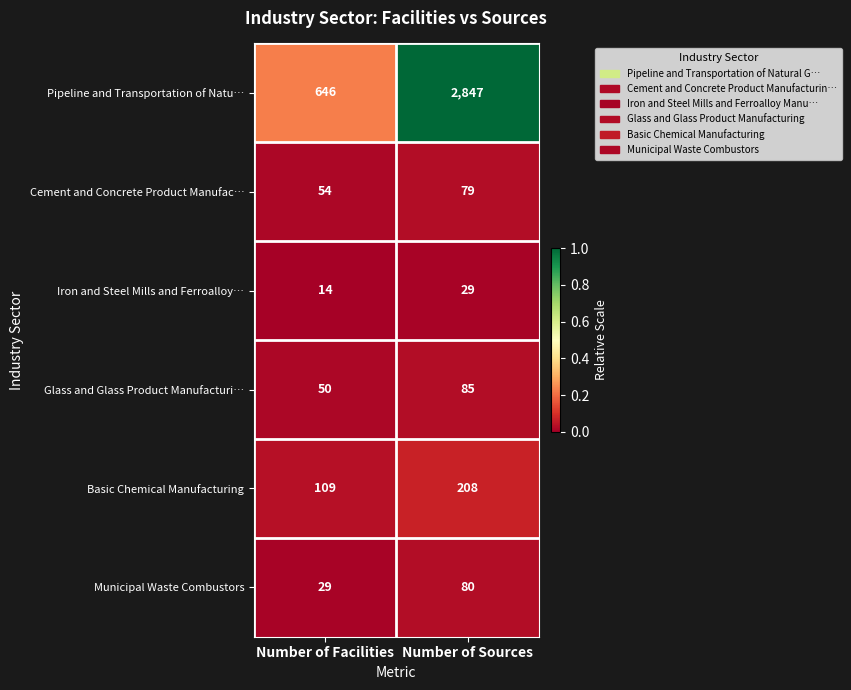

Reading left to right, extract all data points from this chart.

Pipeline and Transportation of Natu…: 646	2847
Cement and Concrete Product Manufac…: 54	79
Iron and Steel Mills and Ferroalloy…: 14	29
Glass and Glass Product Manufacturi…: 50	85
Basic Chemical Manufacturing: 109	208
Municipal Waste Combustors: 29	80